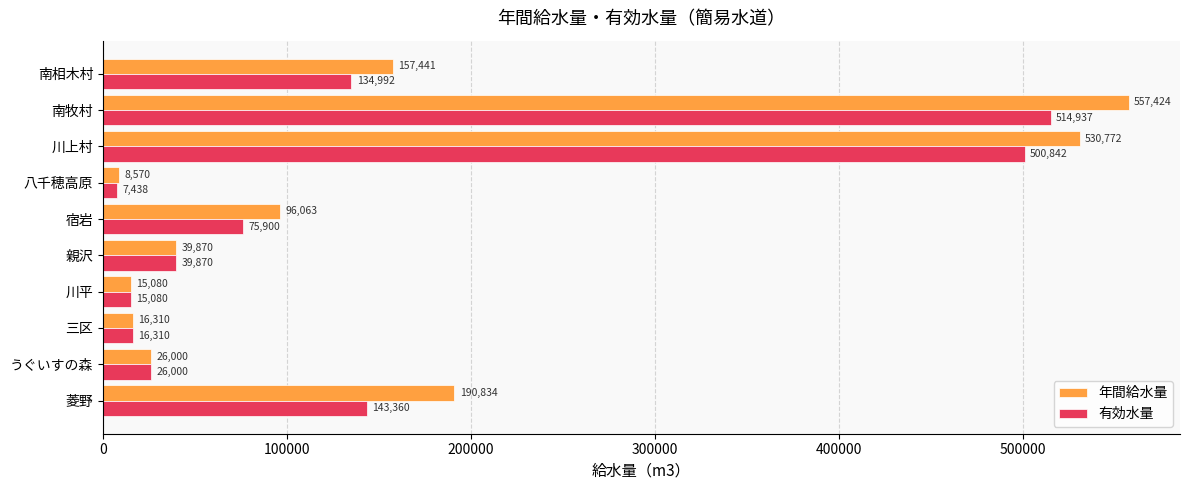

Which series changed the most between 川上村 and 南牧村?

年間給水量